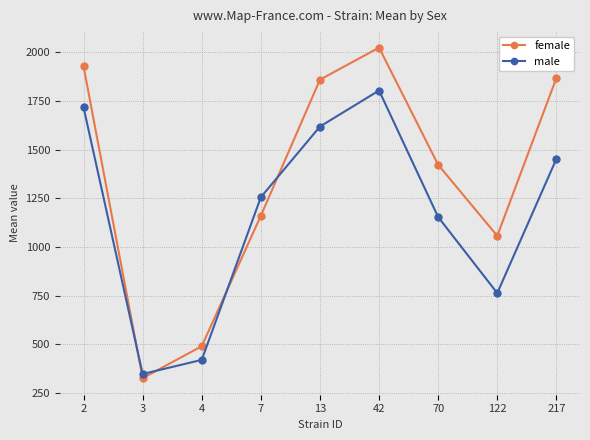

Does the chart have visible grid lines?

Yes